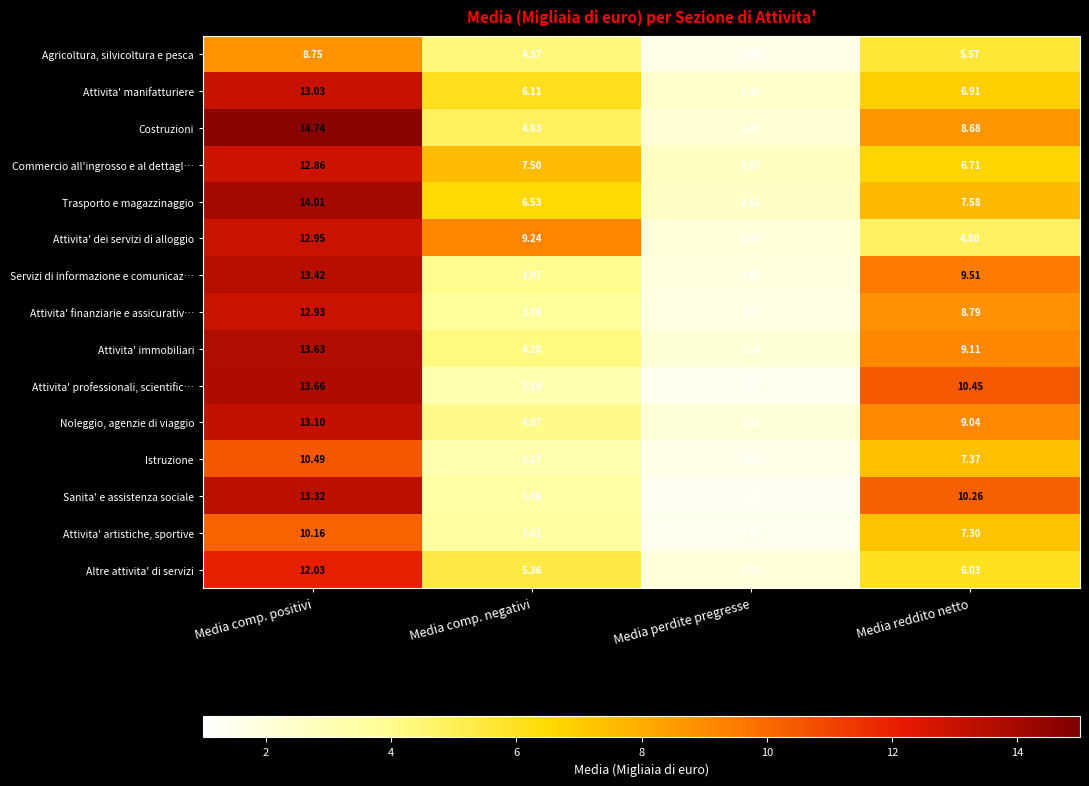

At how many categories does at least one series exceed 4?

3